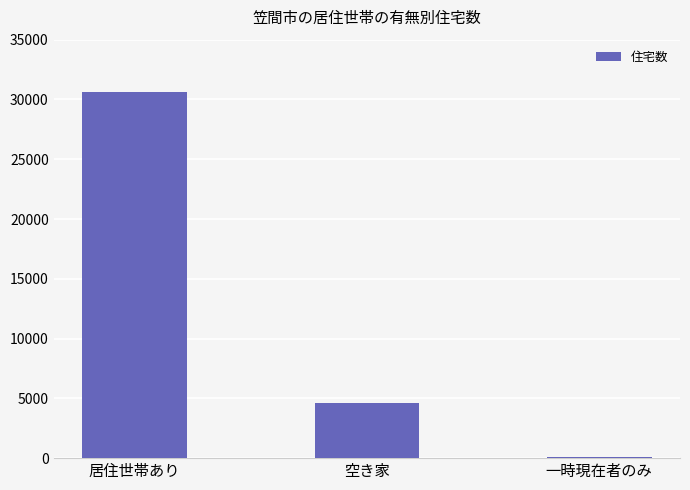

Are the bars grouped side by side (vs. stacked)?

No